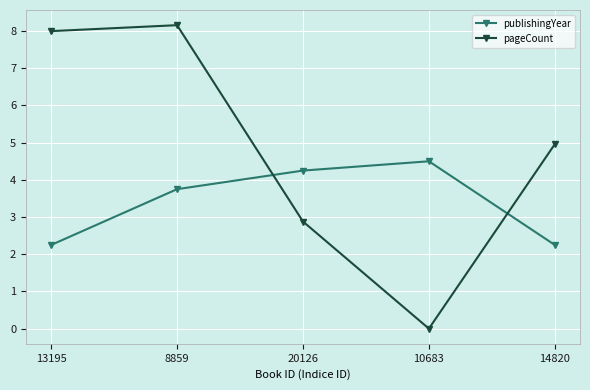

How many lines are shown in the chart?

2